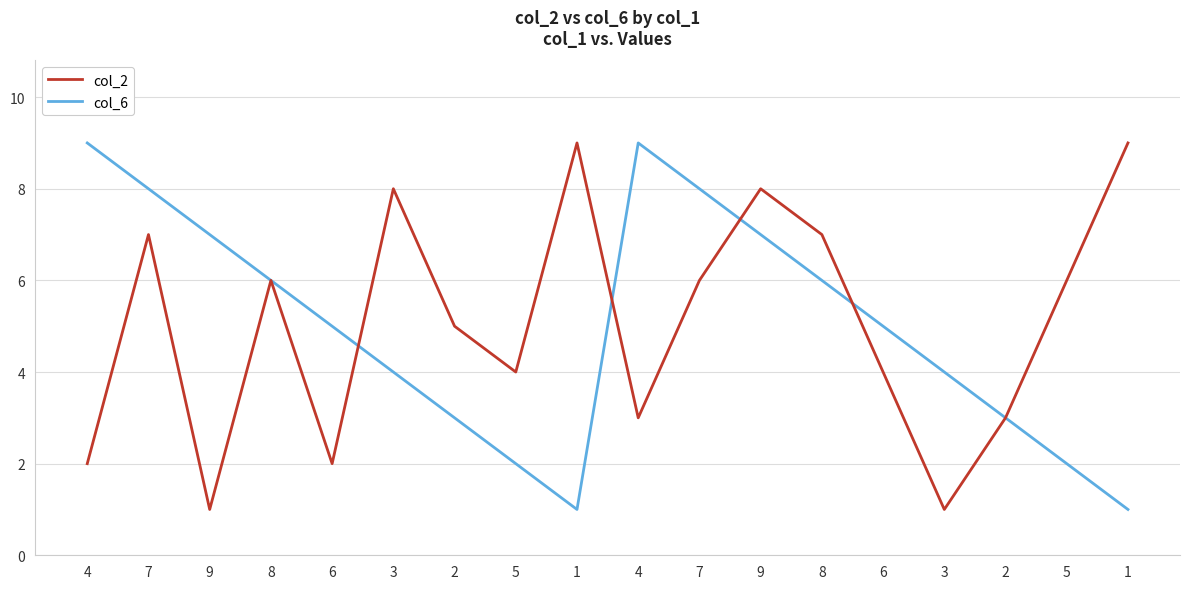

Between 1 and 4, which is larger?

1